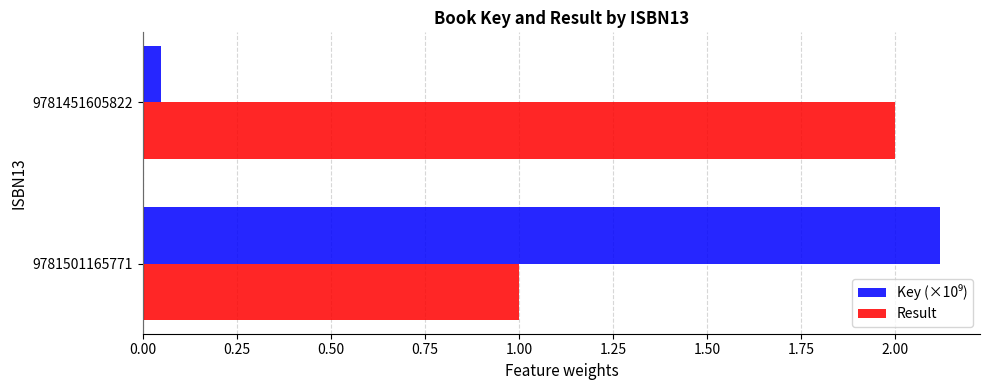

True or false: Result has a value of 2.0 at 9781451605822.

True